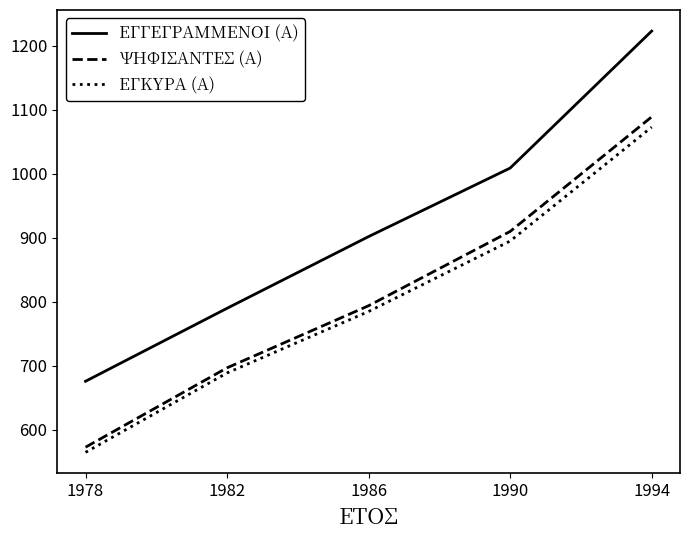

Rank the categories by ΕΓΓΕΓΡΑΜΜΕΝΟΙ (Α) value from highest to lowest.

1994, 1990, 1986, 1982, 1978